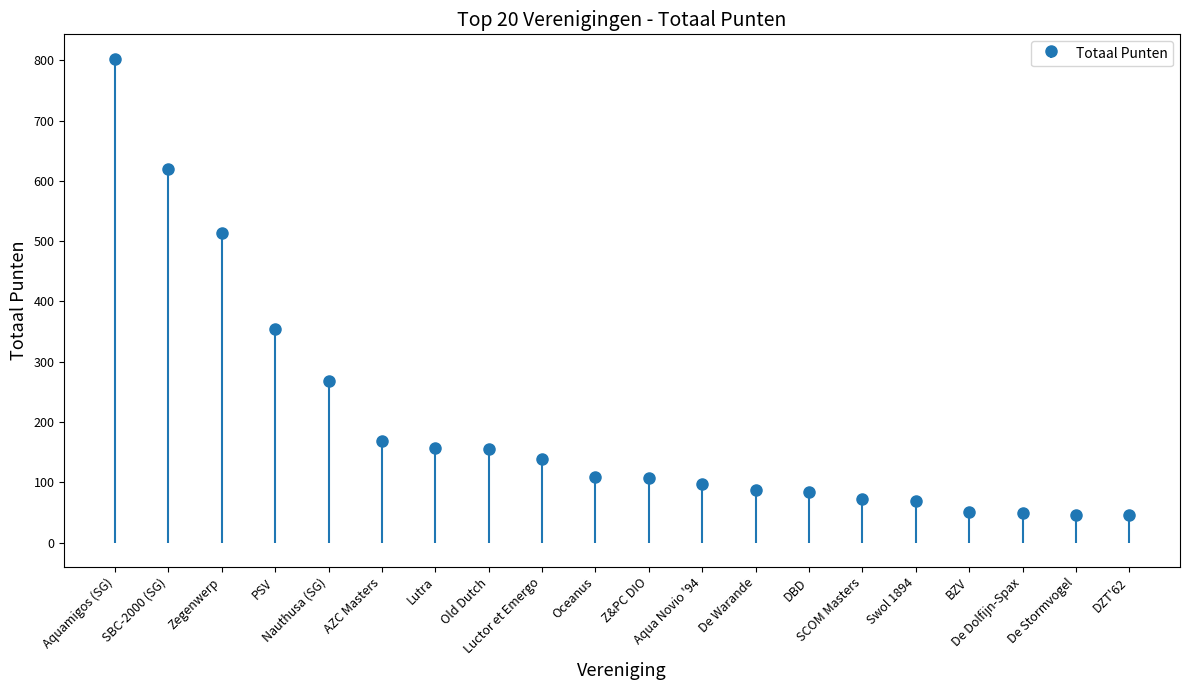

Rank the categories by value from lowest to highest.

De Stormvogel, DZT'62, De Dolfijn-Spax, BZV, Swol 1894, SCOM Masters, DBD, De Warande, Aqua Novio '94, Z&PC DIO, Oceanus, Luctor et Emergo, Old Dutch, Lutra, AZC Masters, Nauthusa (SG), PSV, Zegenwerp, SBC-2000 (SG), Aquamigos (SG)